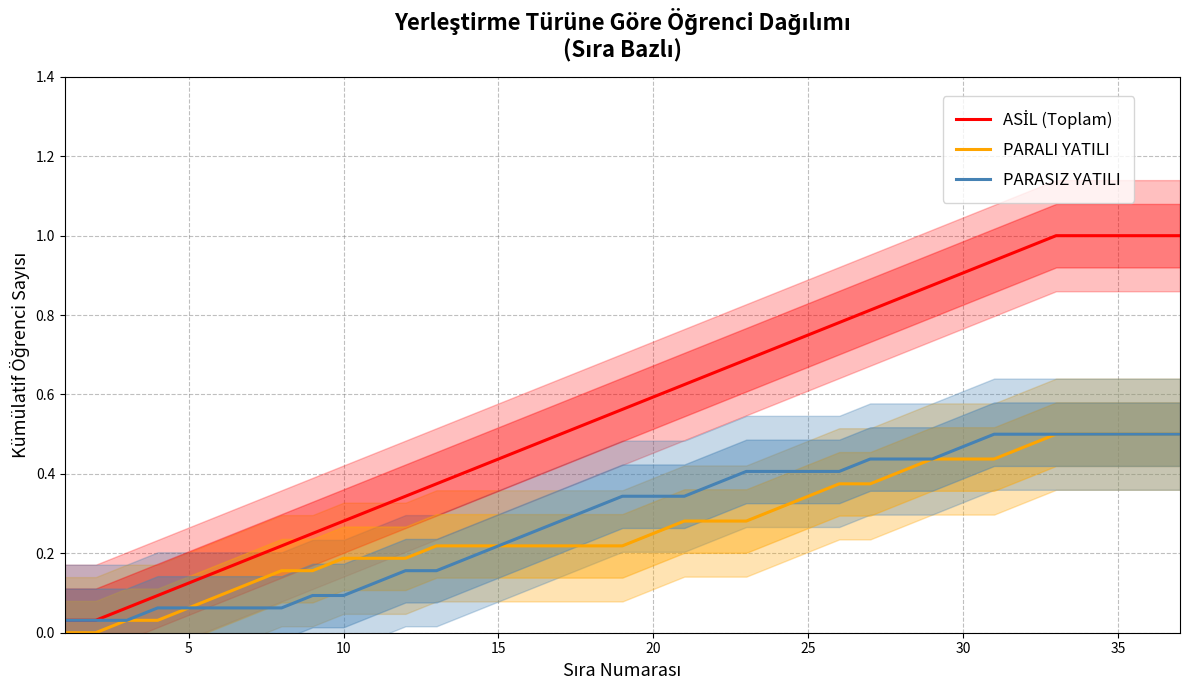

List the series in order of their peak value, highest first.

ASİL (Toplam), PARALI YATILI, PARASIZ YATILI